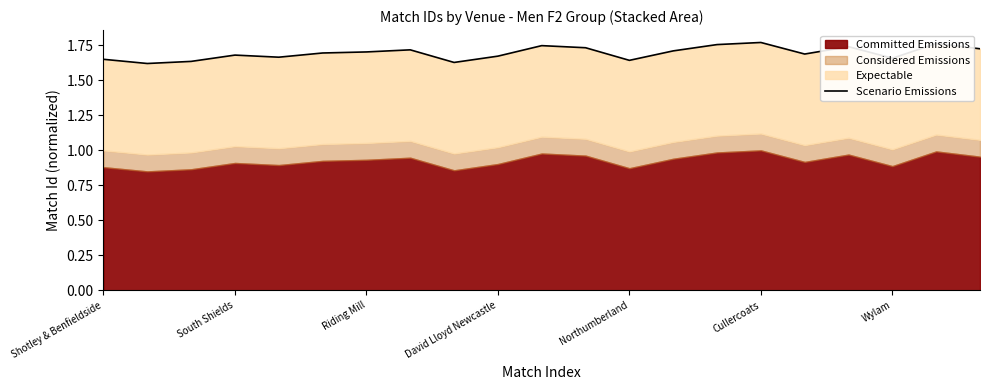

Rank the categories by value from highest to lowest.

15, 19, 14, 10, 17, 11, 20, 7, 13, Wylam, Cullercoats, 16, David Lloyd Newcastle, 9, Northumberland, 18, Shotley & Benfieldside, 12, Riding Mill, 8, South Shields